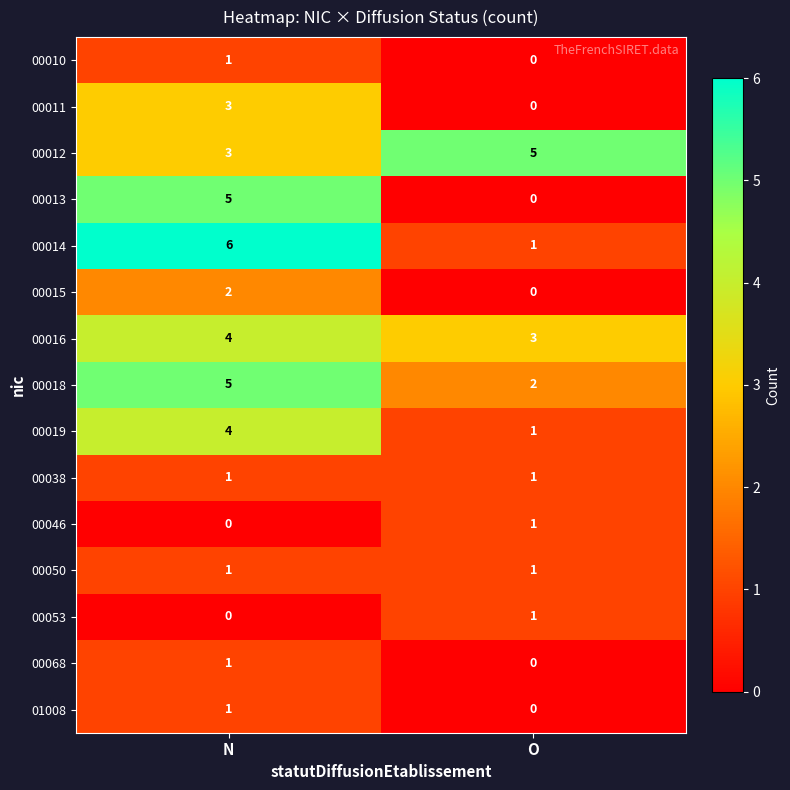

At which category is the sum across all series the highest?

N